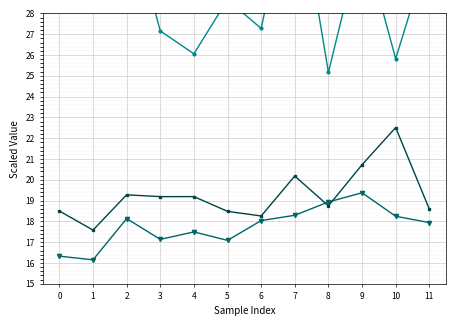

Between 11 and 10, which is larger?

10